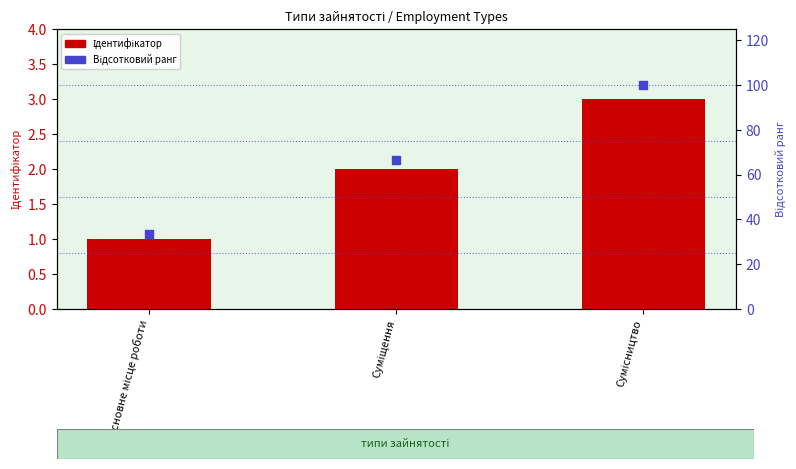

Which series has the widest spread of Y values?

Відсотковий ранг